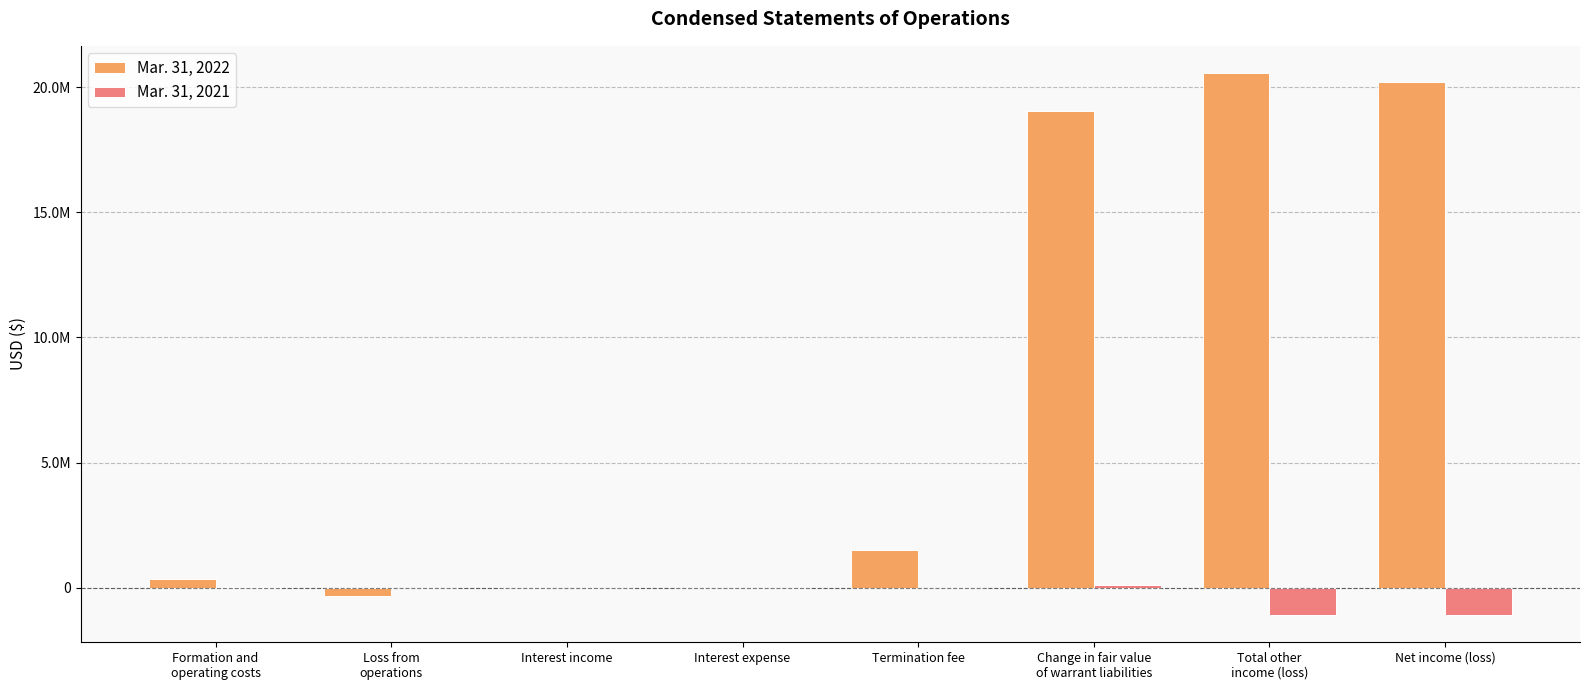

What are all the series names shown in the legend?

Mar. 31, 2022, Mar. 31, 2021